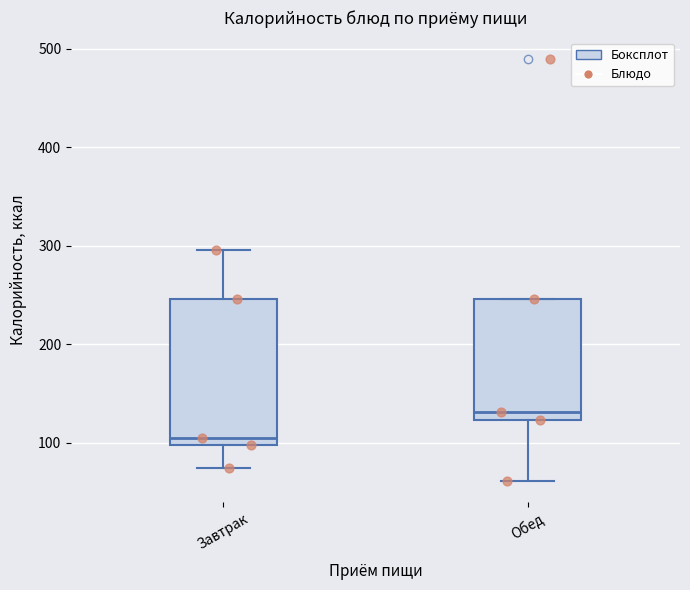

Reading left to right, read every box against the y-axis: the position of its median line, the range the box covers, and the ends of its whiskers. The values are not printed on the chart, so give them approximately, as read against the axis.

Завтрак: median 110, box 100 to 250, whiskers 70 to 300
Обед: median 130, box 120 to 250, whiskers 60 to 250